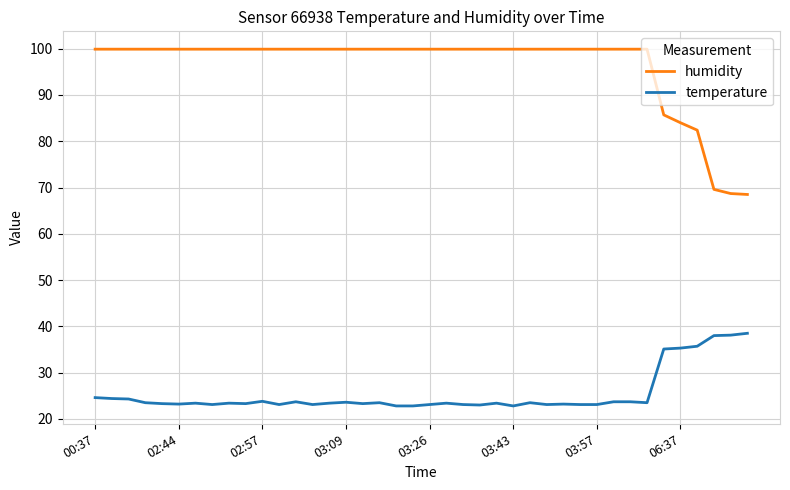

Rank the series by their maximum value, from highest to lowest.

humidity, temperature